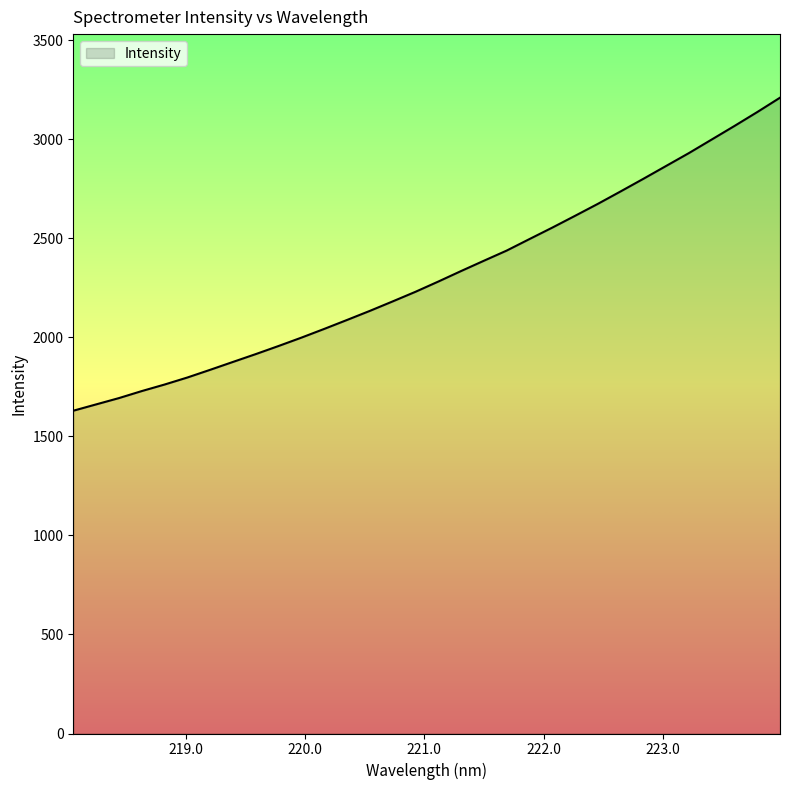

What is the difference between the maximum and minimum values?

1579.9